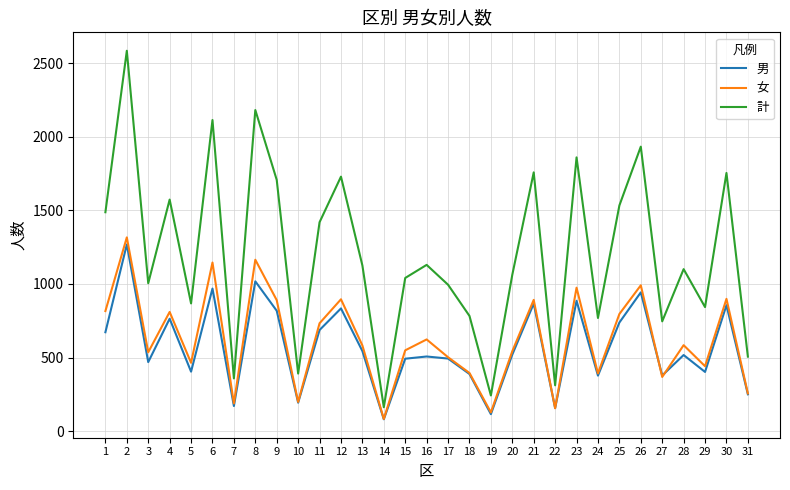

At 4, list the series in order from smallest to largest.

男, 女, 計